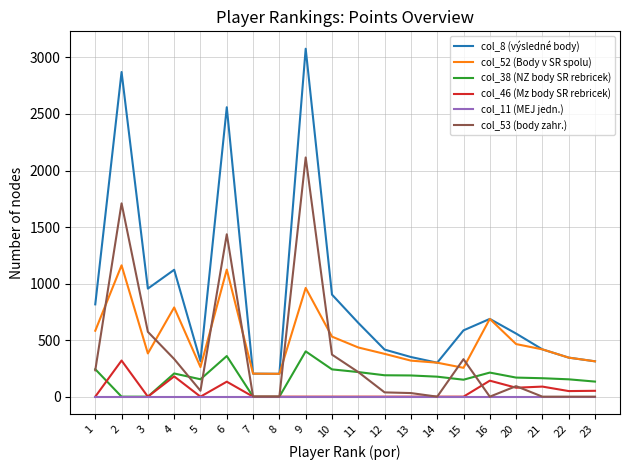

True or false: col_52 (Body v SR spolu) and col_11 (MEJ jedn.) intersect in this chart.

False